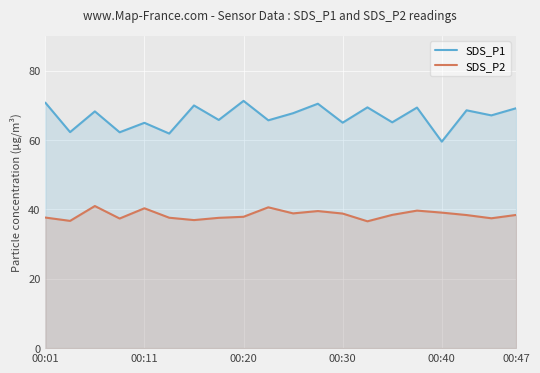

What position from the right is 6?

14